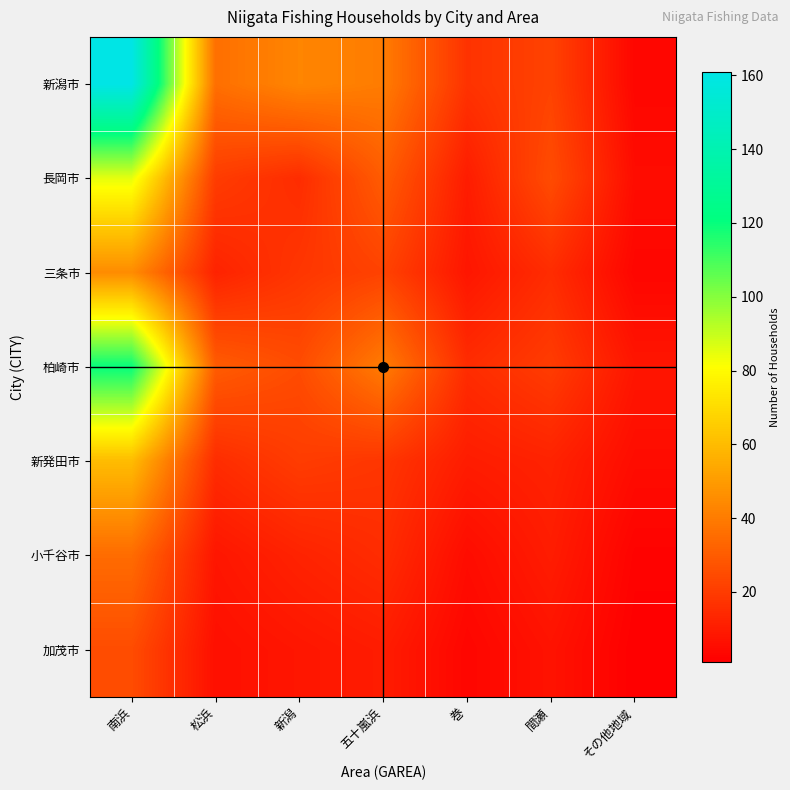

Rank the series at 五十嵐浜 from lowest to highest value.

加茂市, 小千谷市, 新発田市, 三条市, 長岡市, 新潟市, 柏崎市